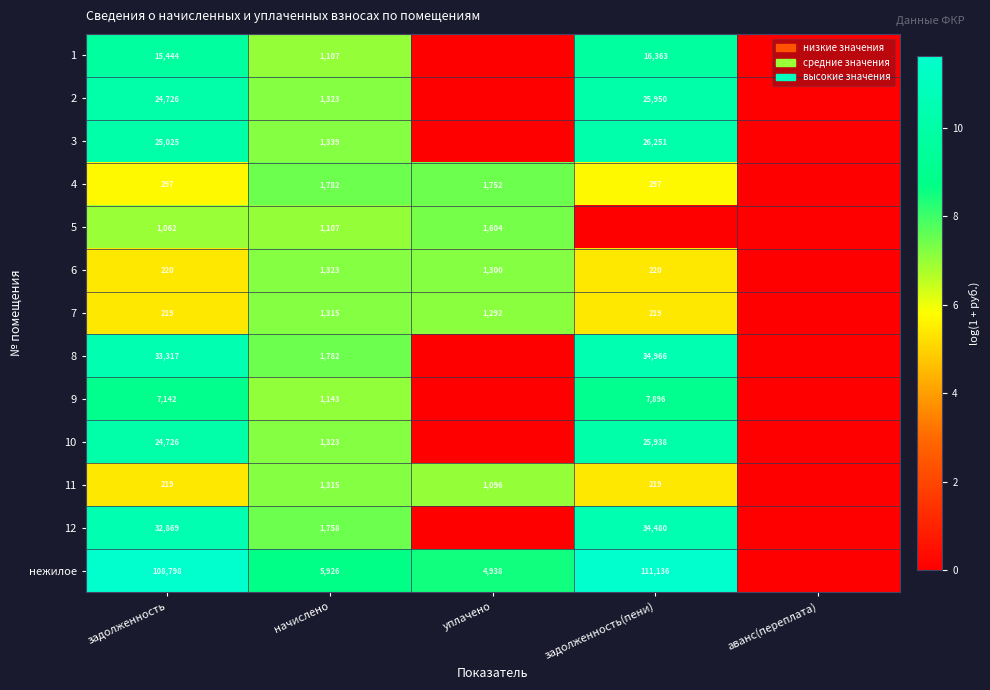

What is the total value across all series at начислено?

22543